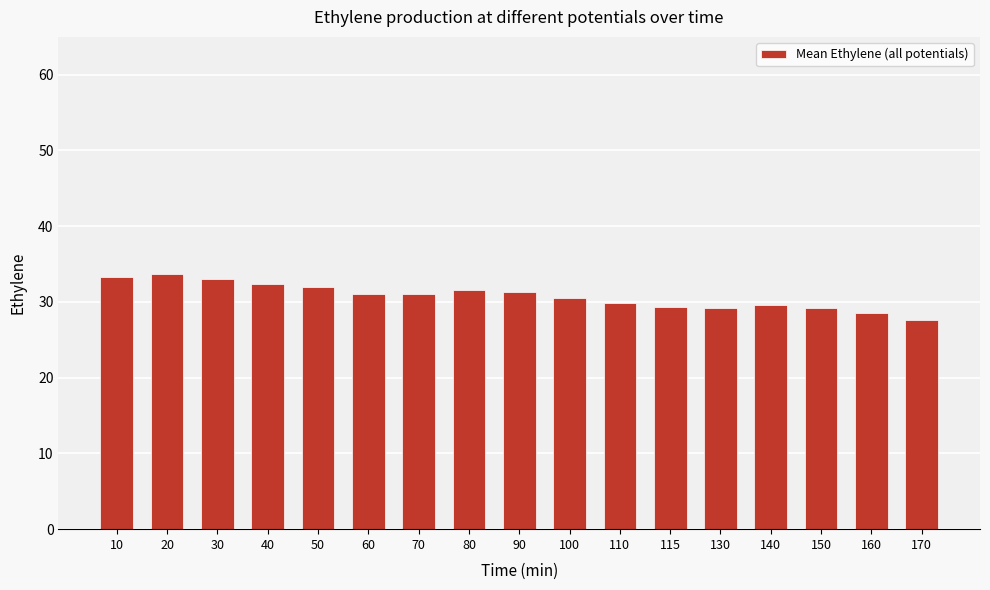

What is the minimum value shown in the chart?

27.6